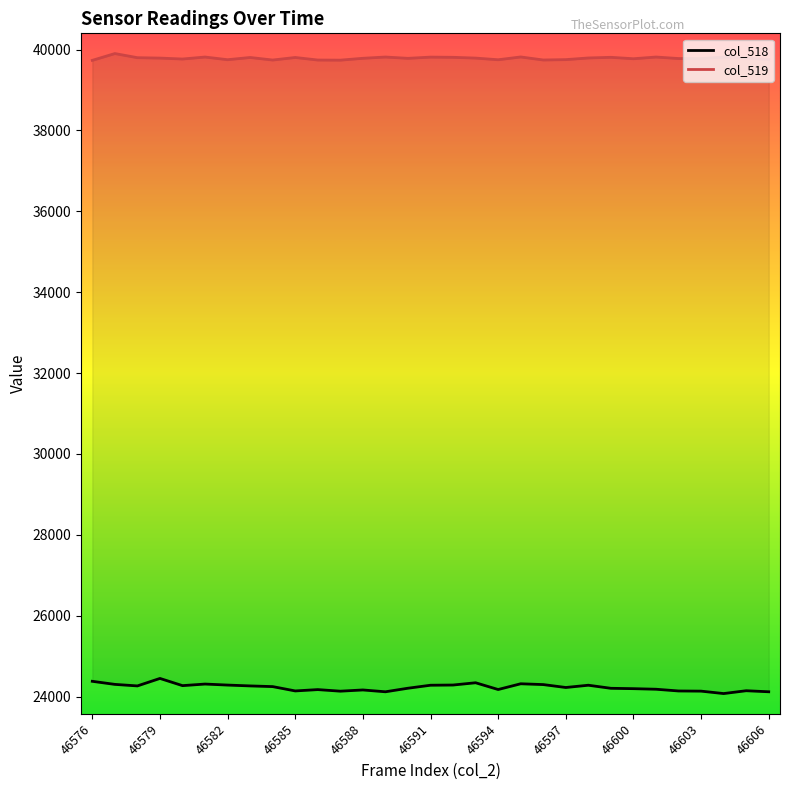

What is the minimum value shown in the chart?

24076